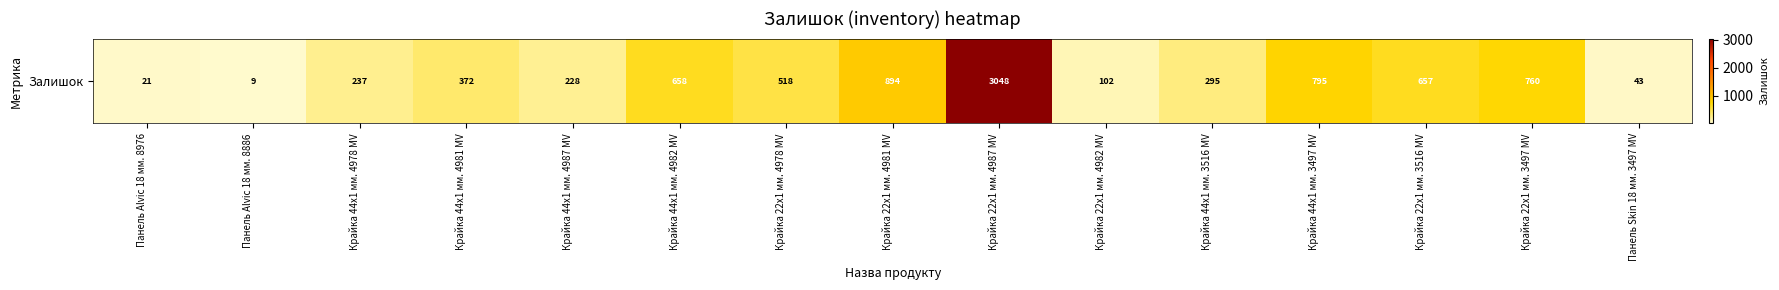

What is the change in value from Крайка 44x1 мм. 4982 MV to Крайка 22x1 мм. 3497 MV?

+102